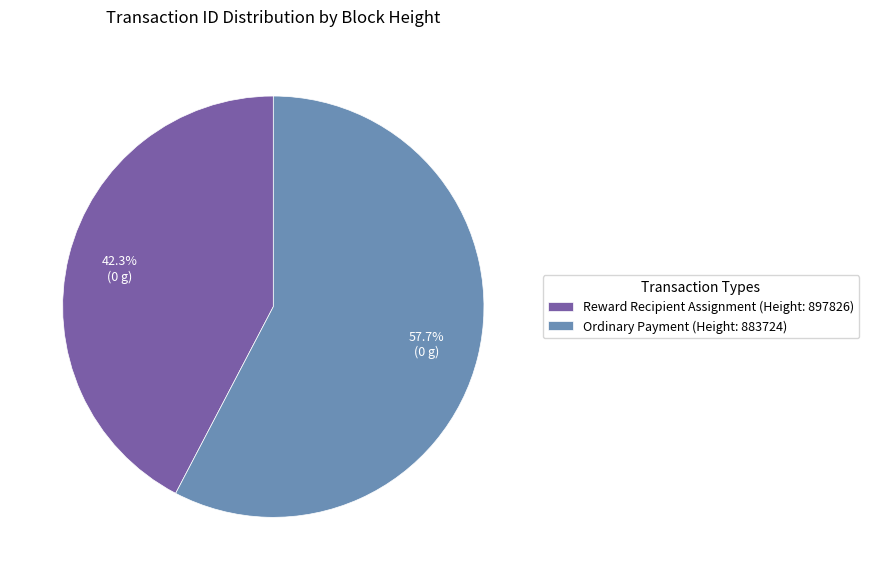

Between Reward Recipient Assignment (Height: 897826) and Ordinary Payment (Height: 883724), which is larger?

Ordinary Payment (Height: 883724)